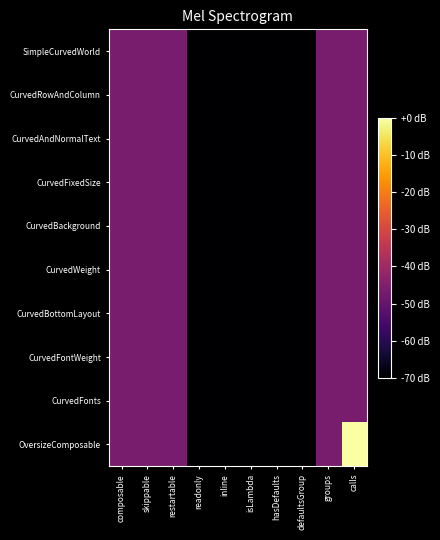

Rank the series by their maximum value, from highest to lowest.

OversizeComposable, SimpleCurvedWorld, CurvedRowAndColumn, CurvedAndNormalText, CurvedFixedSize, CurvedBackground, CurvedWeight, CurvedBottomLayout, CurvedFontWeight, CurvedFonts